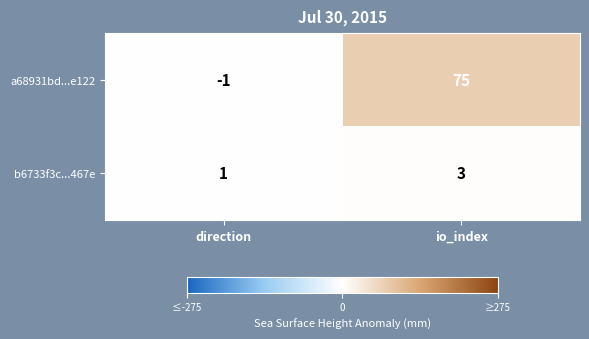

What is the greatest value displayed?

75